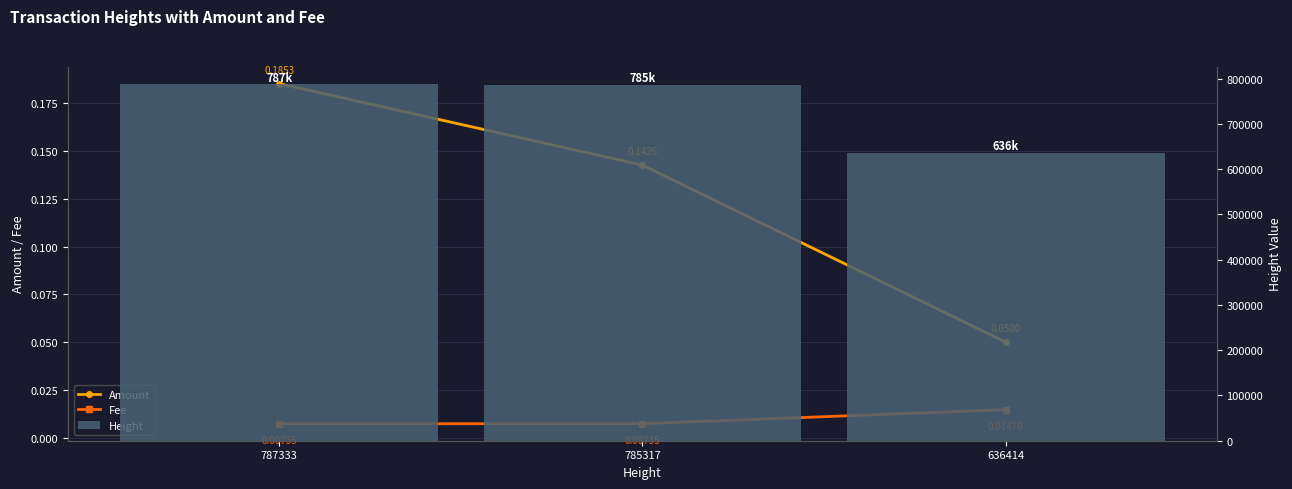

What is the difference between the maximum and minimum values in the Height series?

150919.0